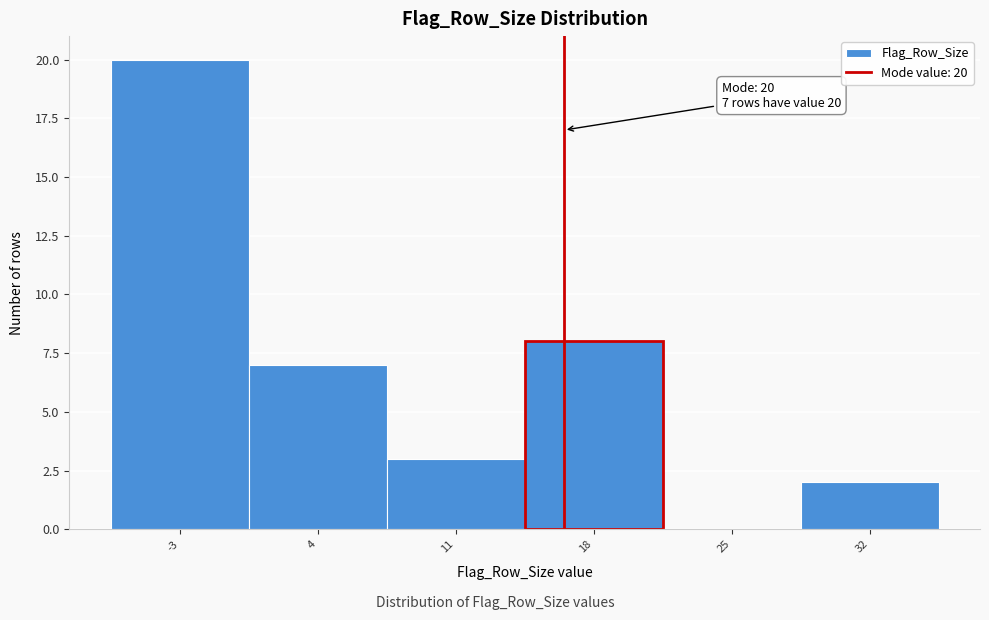

Reading left to right, list all the values displayed in this chart.

-3=20	4=7	11=3	18=8	25=0	32=2